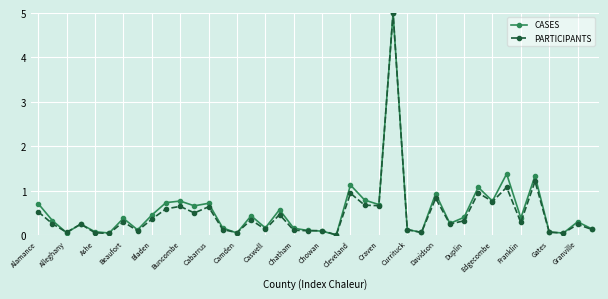

The value of CASES at Caswell is 0.2. True or false?

True